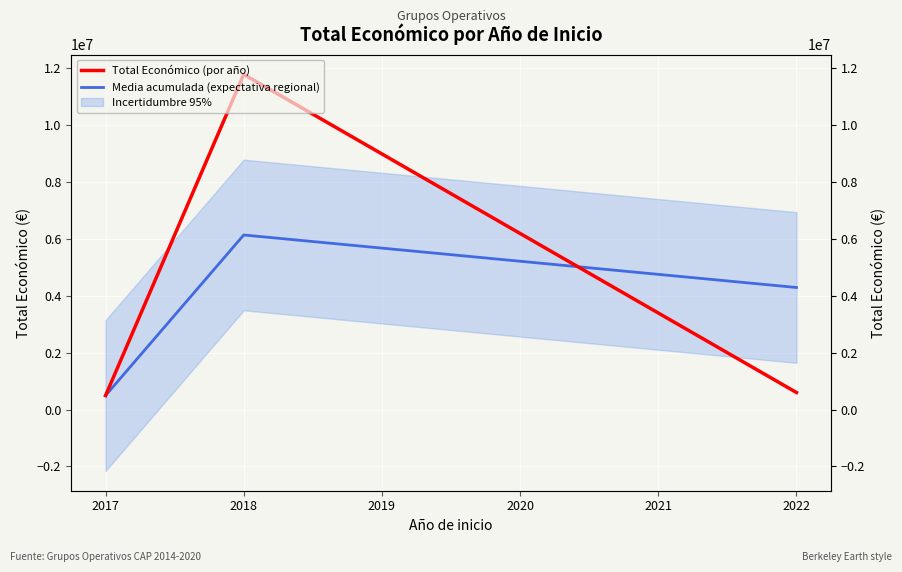

What is the value of the Media acumulada (expectativa regional) point at the 2nd from the left?

6138383.0